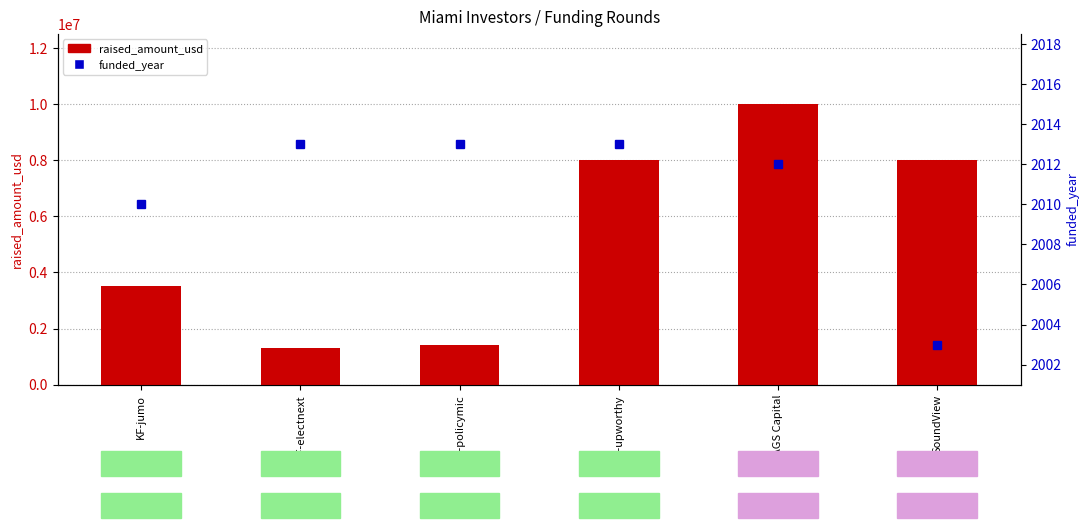

Which series has the largest total across all categories?

raised_amount_usd